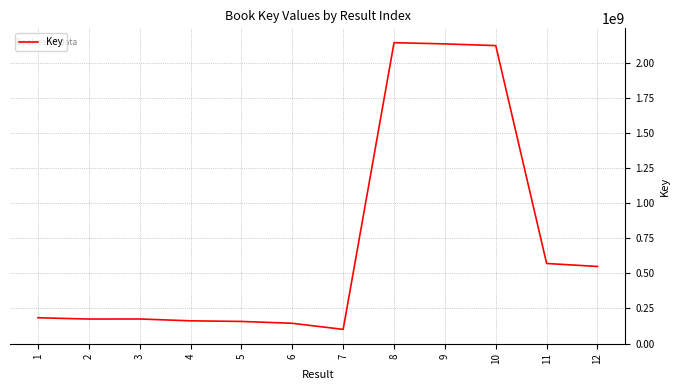

What is the greatest value displayed?

2141173281